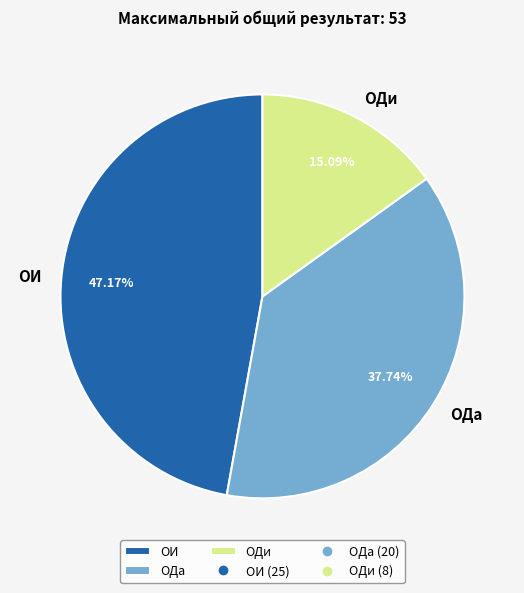

What percentage is the ОИ slice, to the nearest percent?

47%